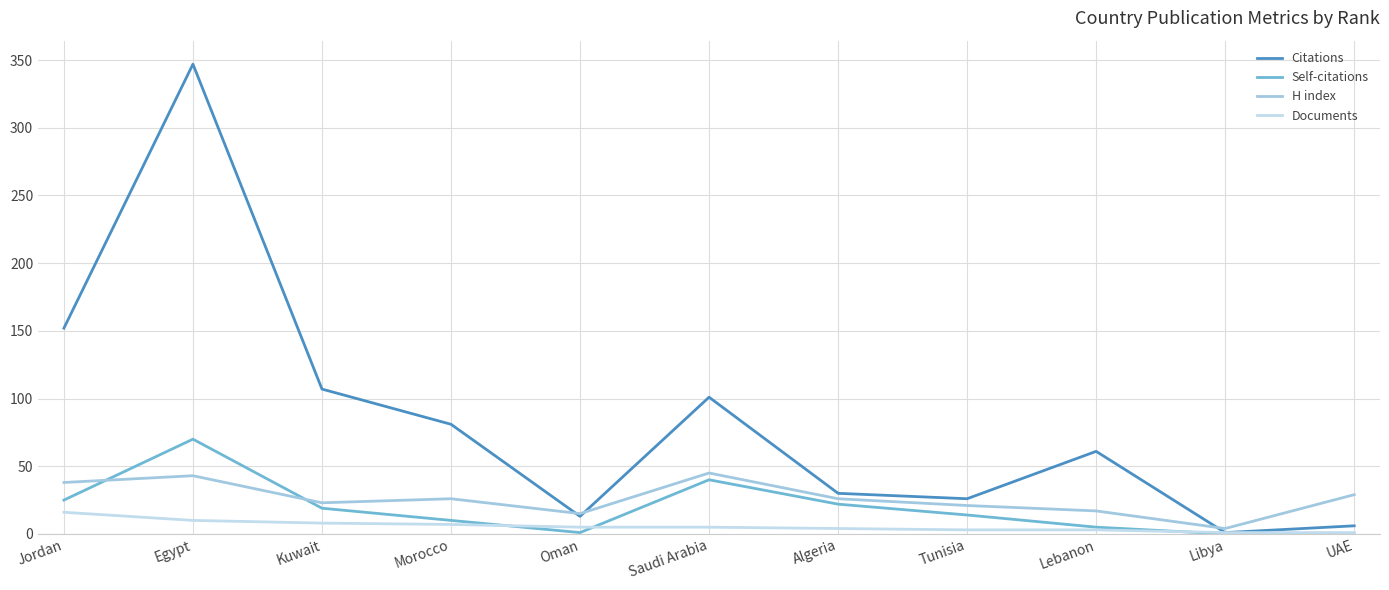

What is the difference between the maximum and minimum values in the Documents series?

15